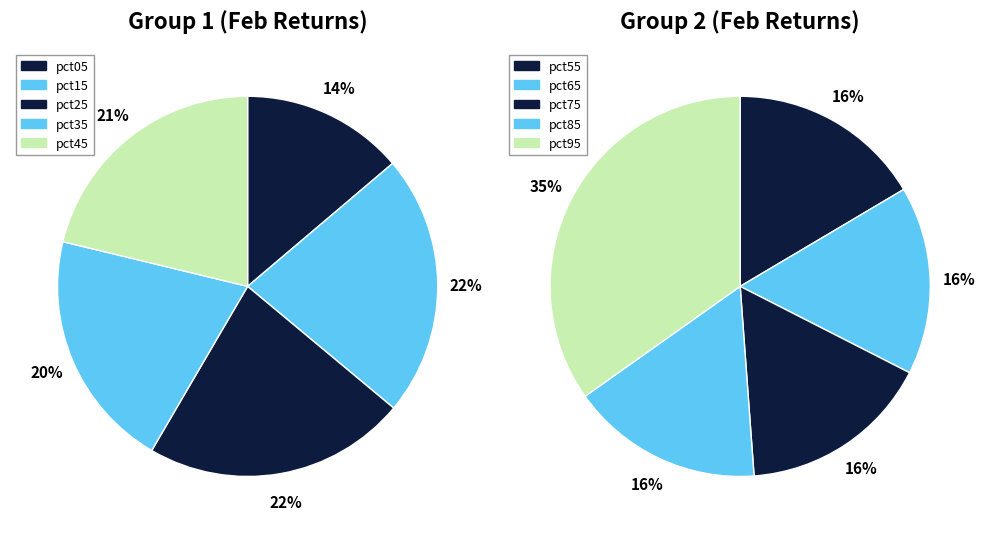

Does pct35 account for over 50% of the chart?

No